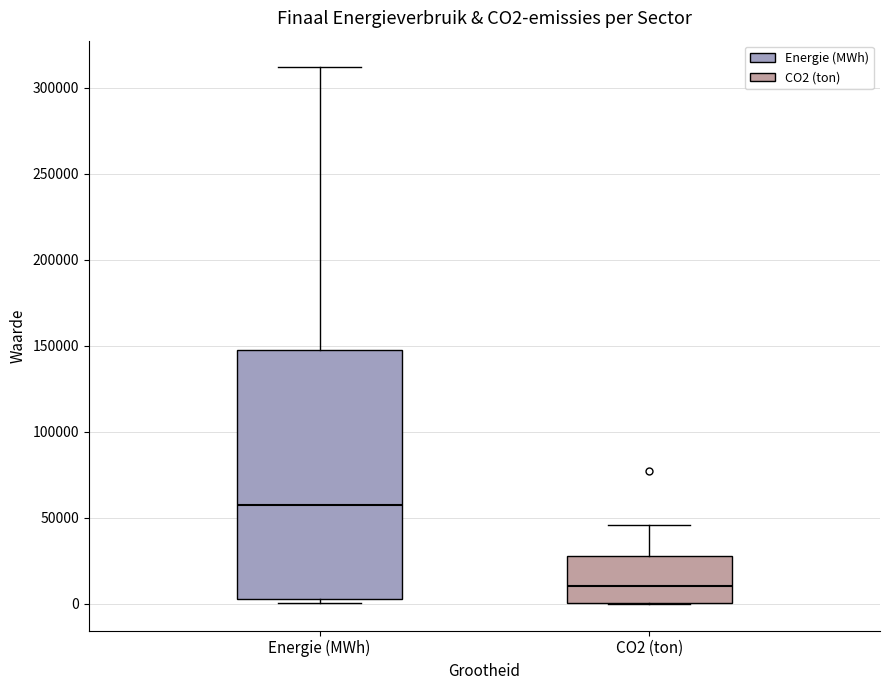

Reading left to right, transcribe this box plot: for each box, give where its median line is, the range the box spans, and where its two whiskers end, as read against the y-axis. The values are not printed on the chart, so give them approximately, as read against the axis.

Energie (MWh): median 60000, box 5000 to 150000, whiskers 0 to 310000
CO2 (ton): median 10000, box 0 to 30000, whiskers 0 to 45000